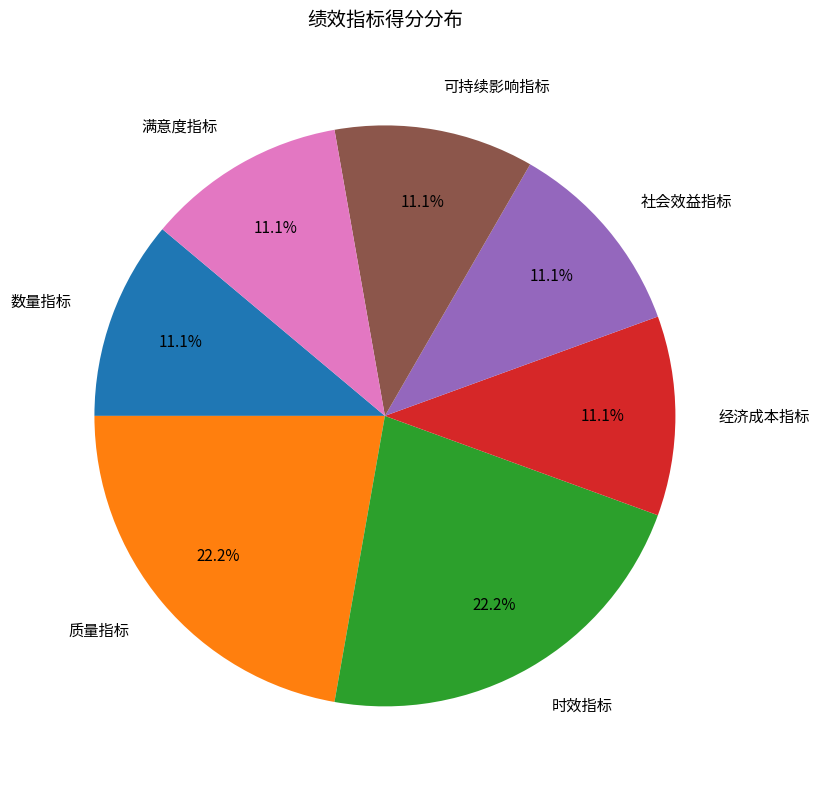

Does 满意度指标 account for over 50% of the chart?

No